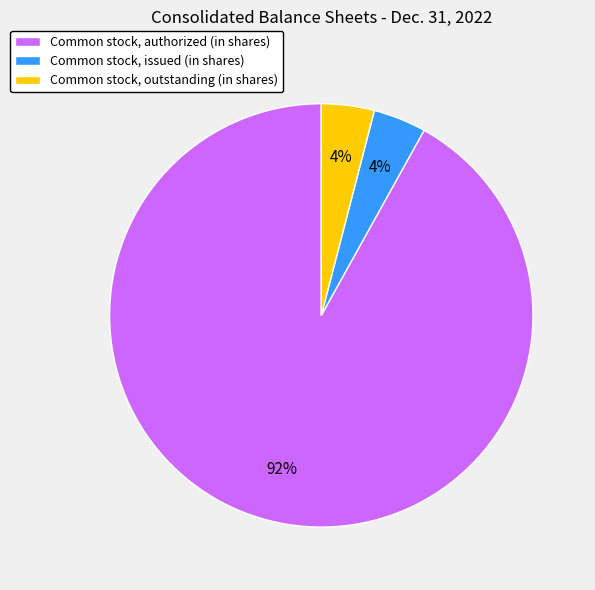

Do Common stock, outstanding (in shares) and Common stock, authorized (in shares) together represent more than half of the pie?

Yes